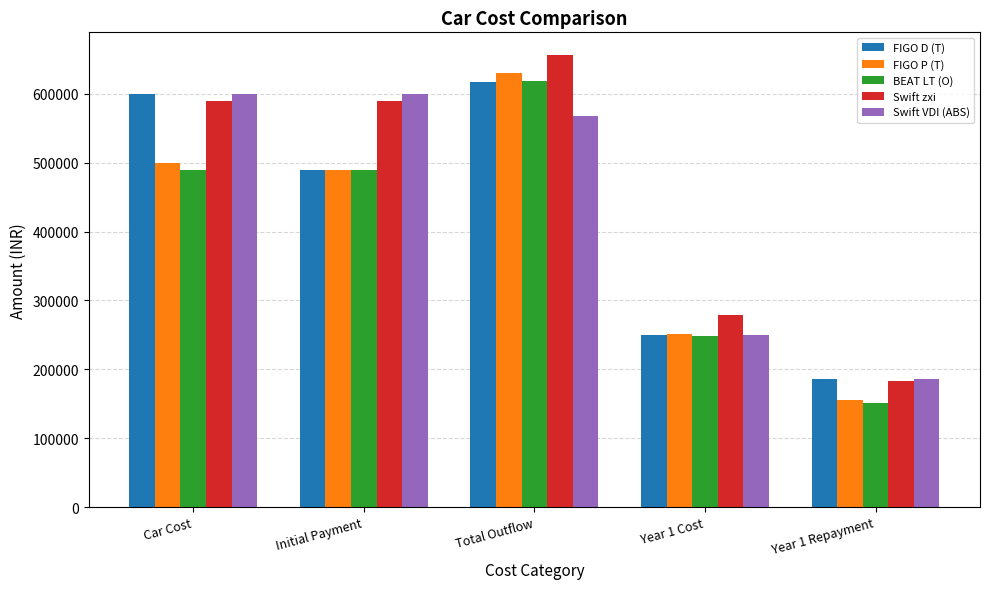

What is the minimum value shown in the chart?

151784.8